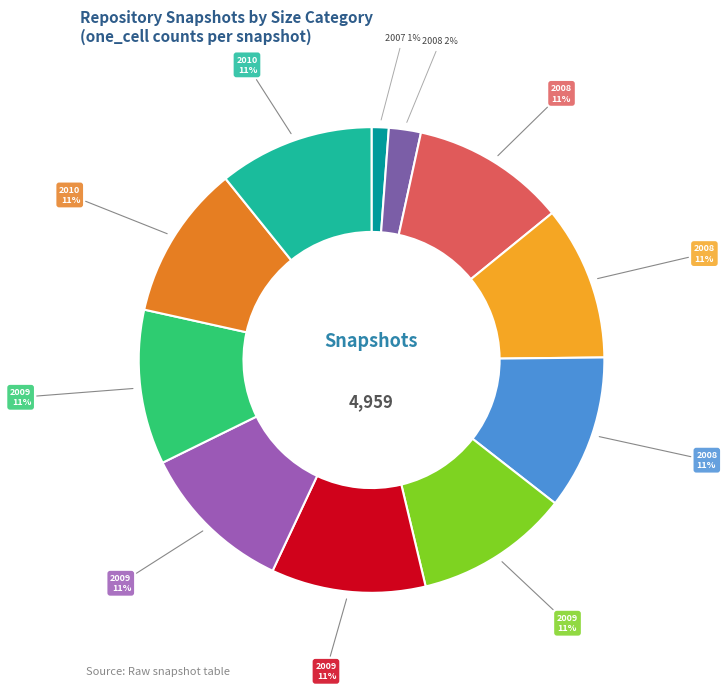

To the nearest percent, what is the average slice percentage?

9%